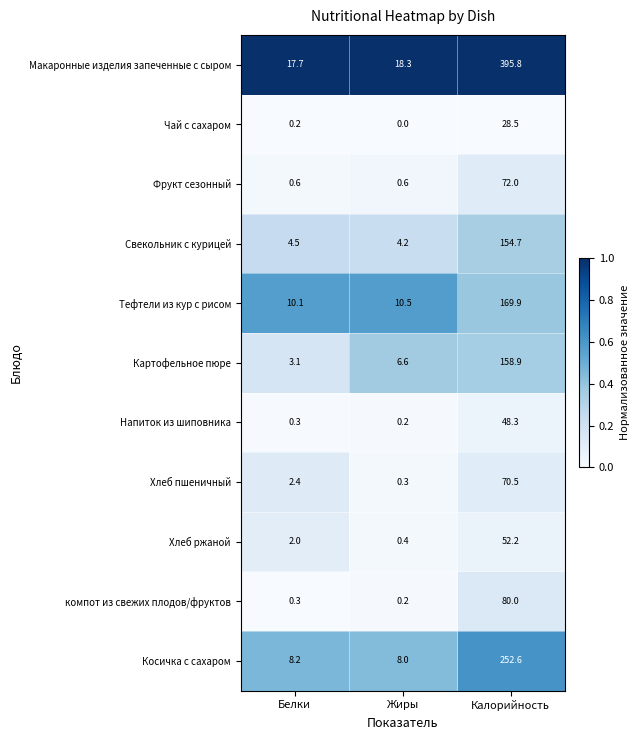

At how many categories does at least one series exceed 0?

3